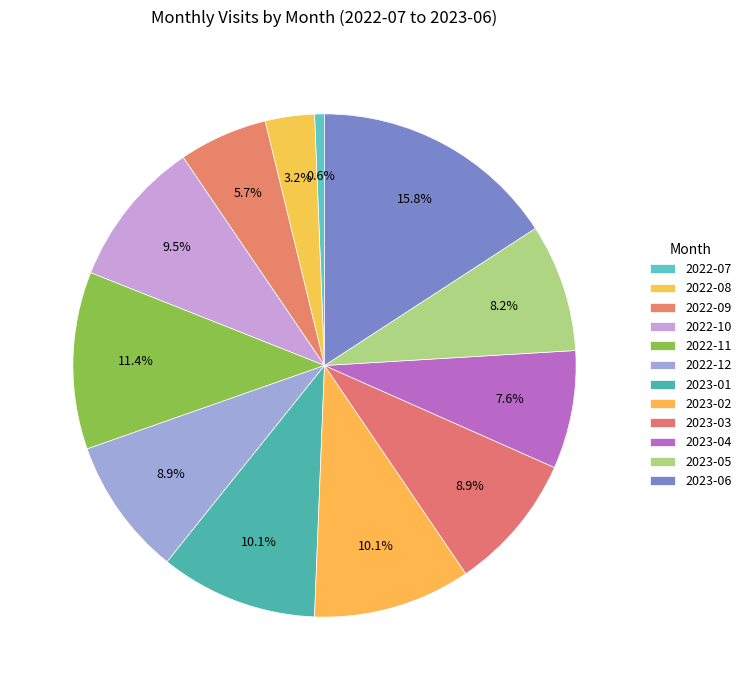

What is the change in value from 2022-10 to 2022-12?

-1